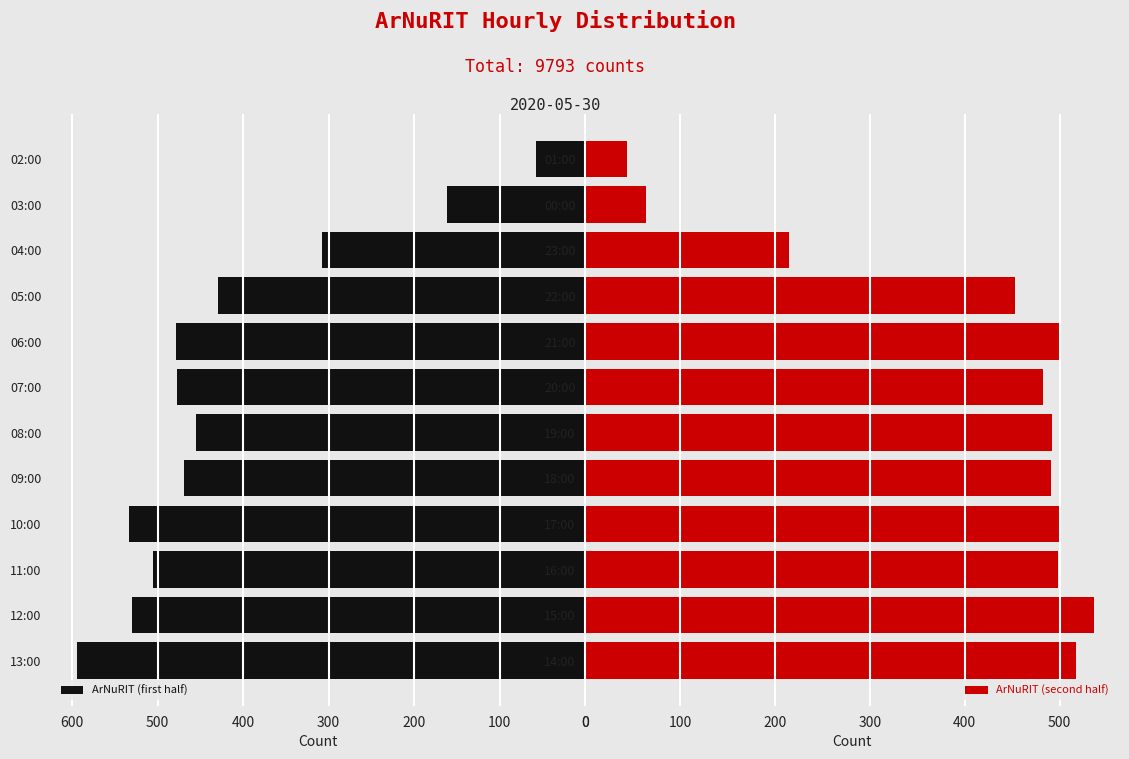

What is the difference between the ArNuRIT (first half) values at 03:00 and 08:00?

293